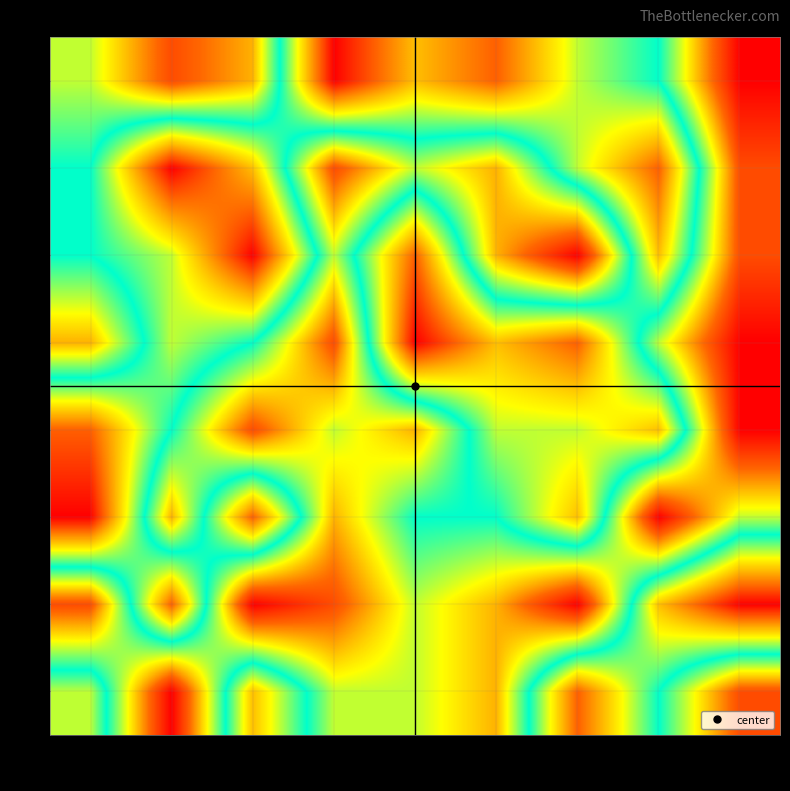

Which series has the largest range (max minus min)?

2